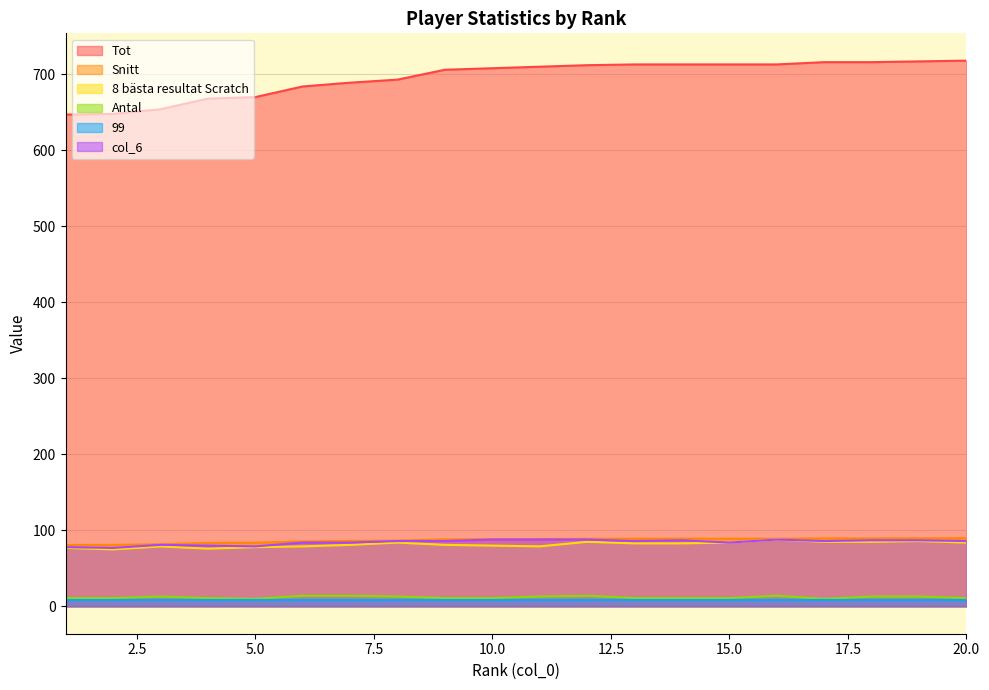

How many values in the 8 bästa resultat Scratch series are below 83?

10